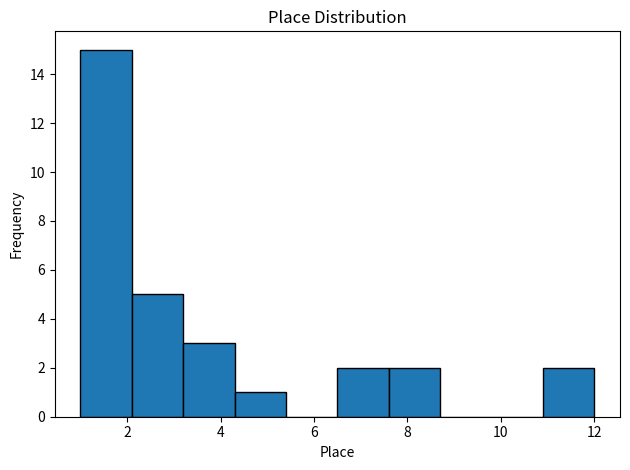

Which range on the x-axis has the tallest bar?

1.0 to 2.1